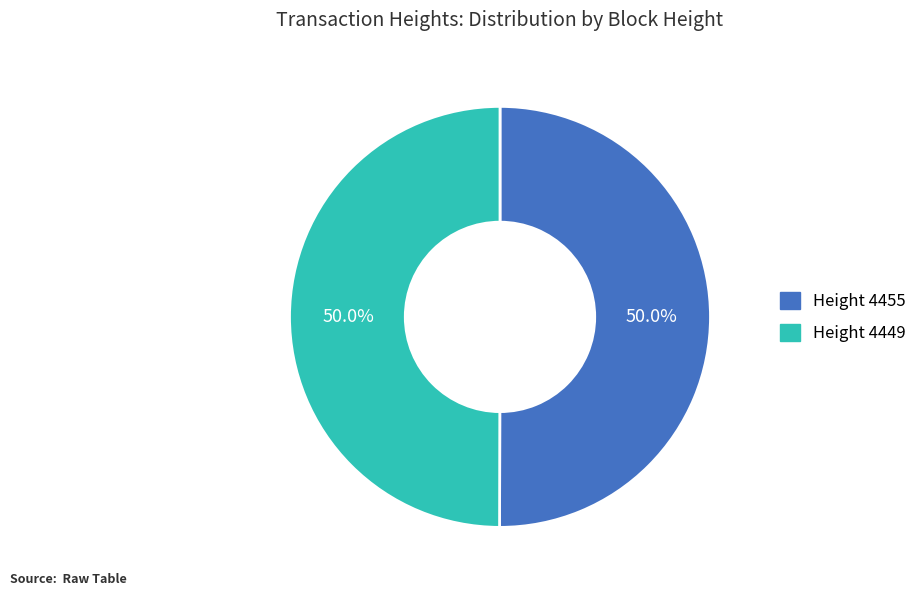

Which category has the biggest portion of the pie?

4455